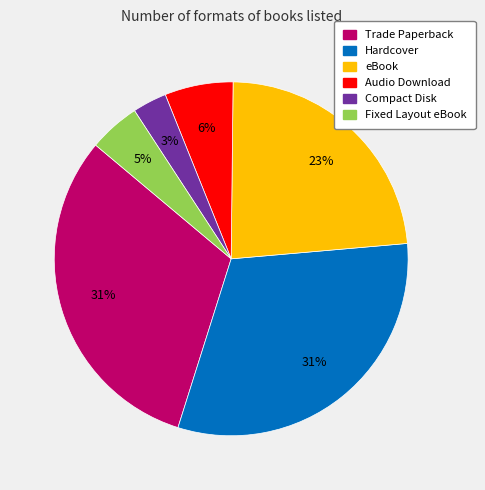

To the nearest percent, what portion does Hardcover represent?

31%